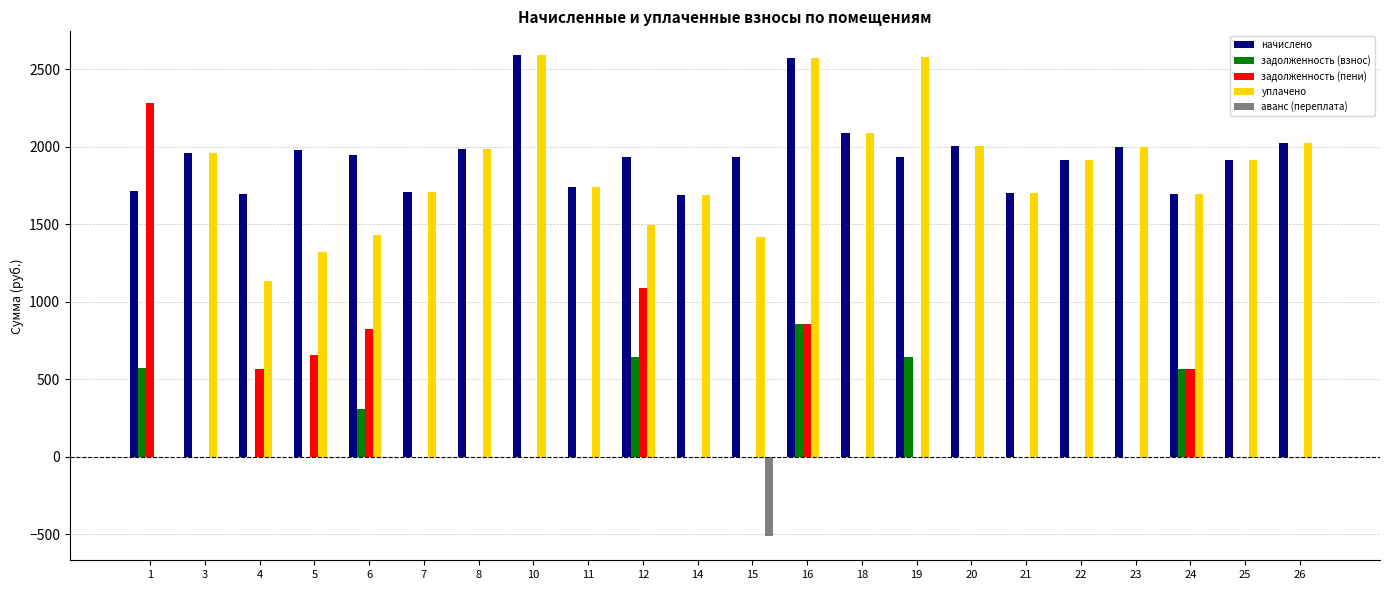

Is the value of аванс (переплата) at 7 greater than the value of уплачено at 25?

No